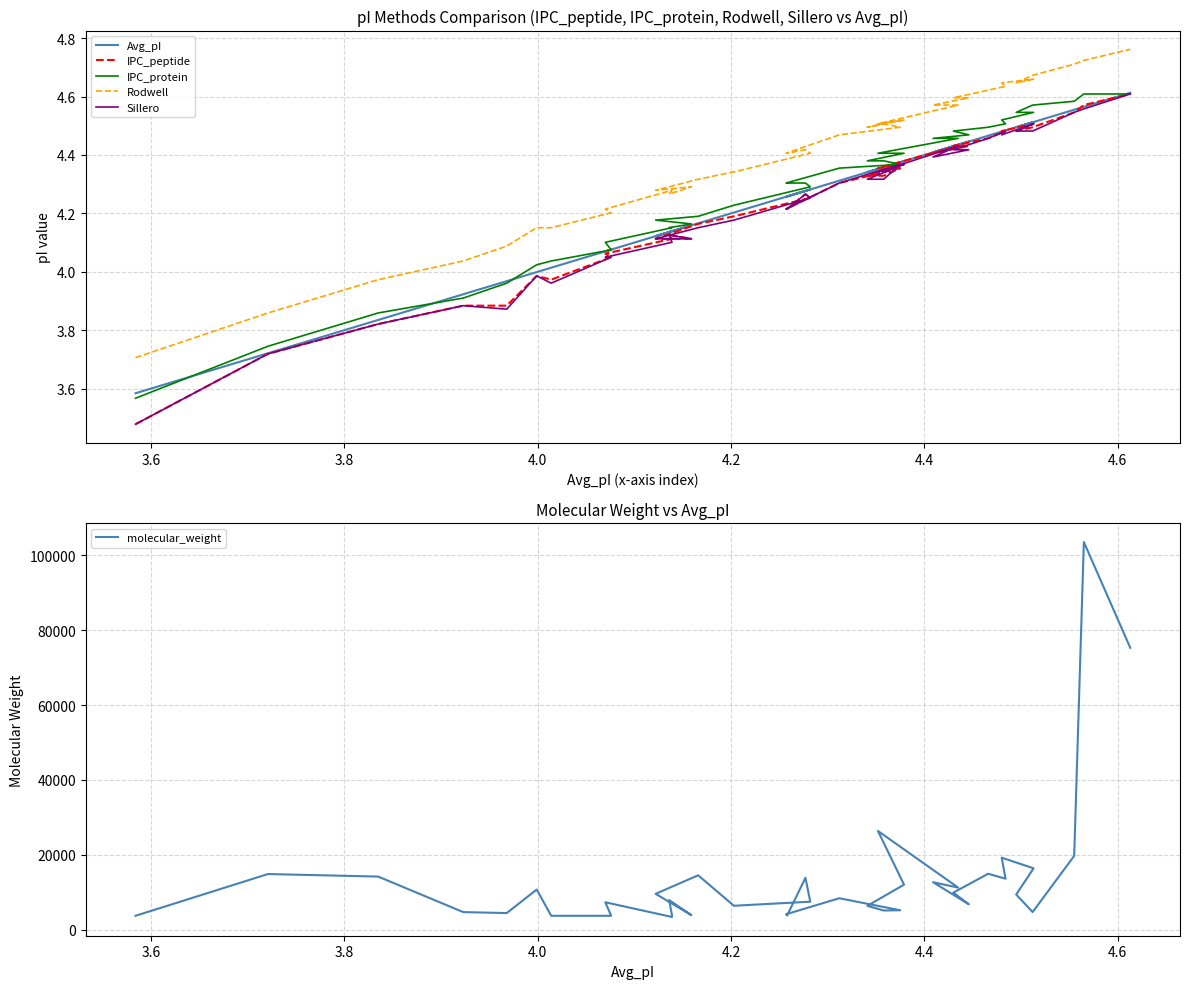

The value of Rodwell at 36 is 6.5. True or false?

False